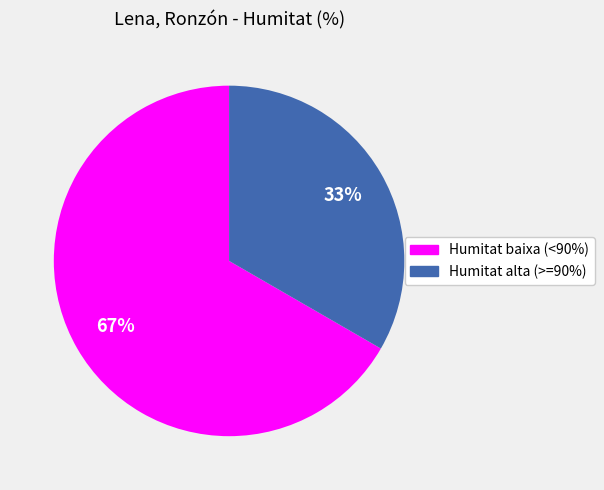

To the nearest percent, what percentage of the pie is Humitat baixa (<90%)?

67%